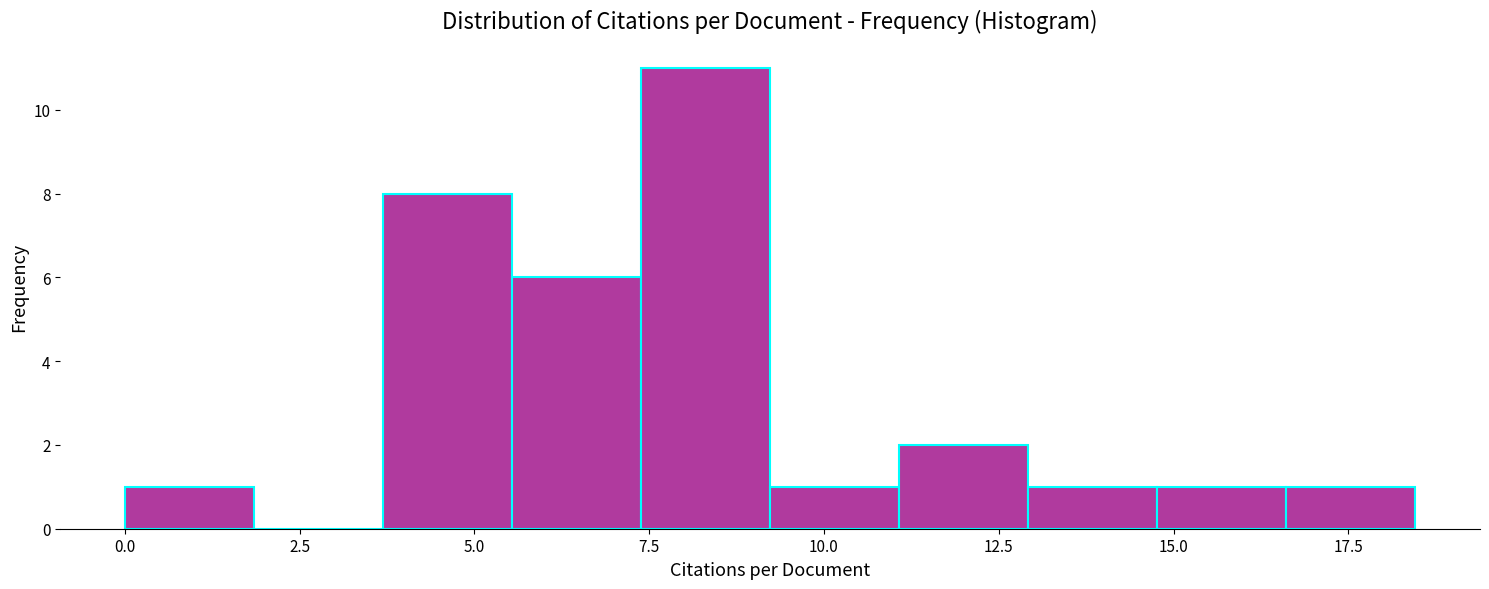

Around what value on the x-axis is the tallest bar? Give the approximate position of its centre, as read against the axis.

8.5